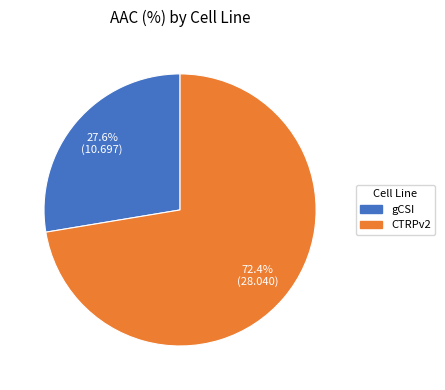

To the nearest percent, what percentage of the pie is gCSI?

28%